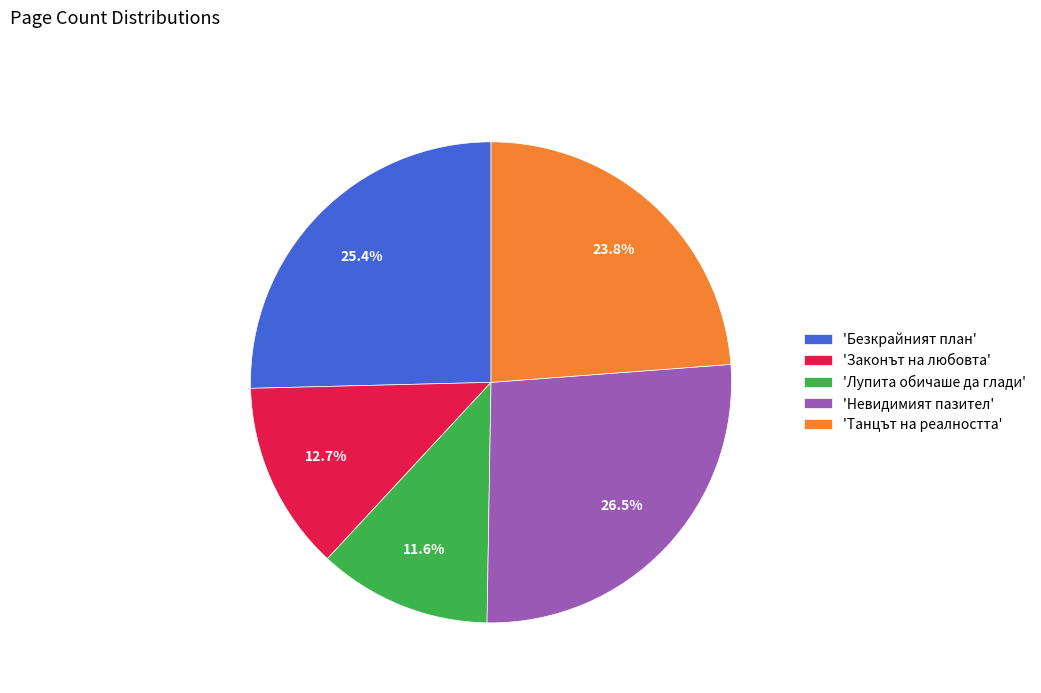

What portion of the pie excludes 'Танцът на реалността'?

76.2%